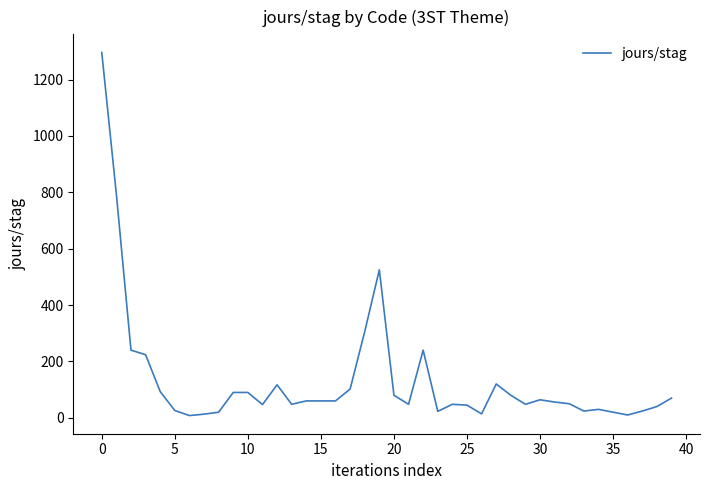

What is the difference between the maximum and minimum values?

1288